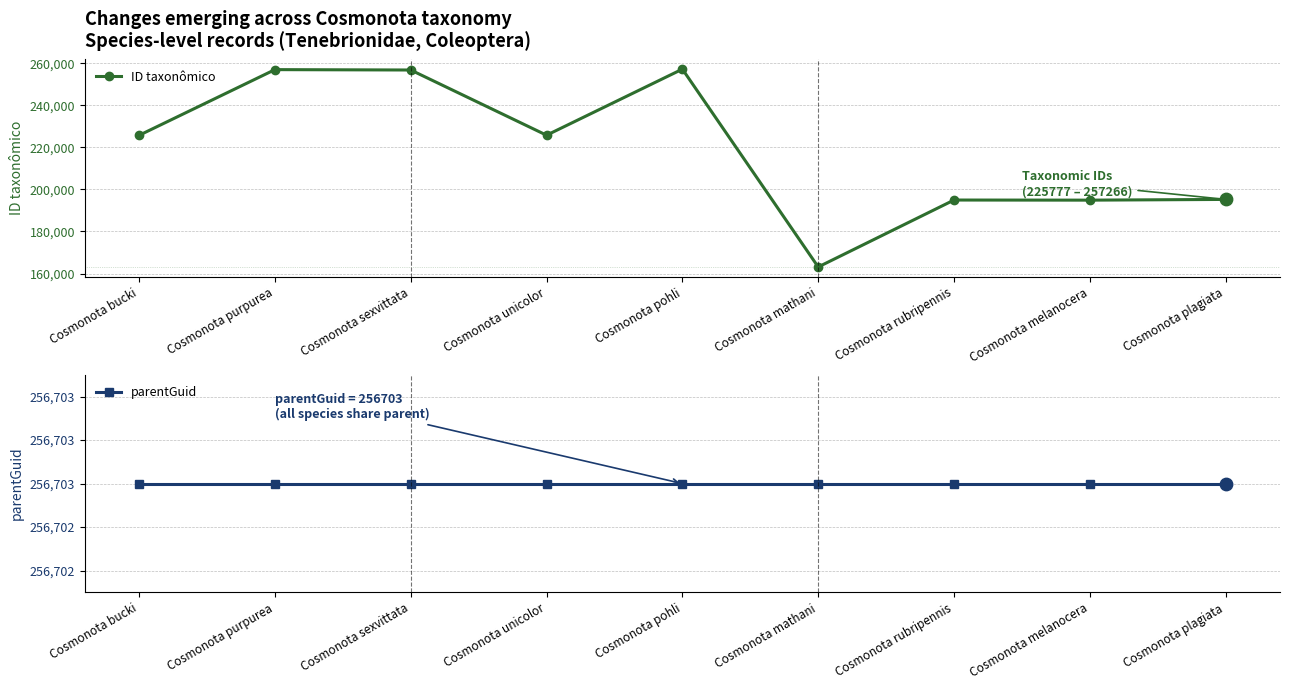

What are all the series names shown in the legend?

ID taxonômico, parentGuid